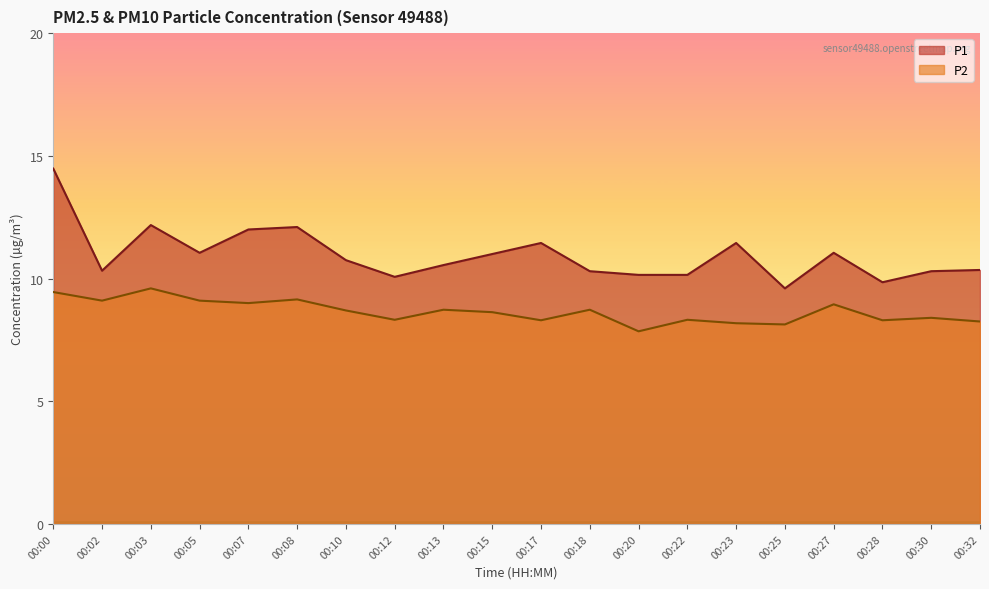

How many lines are shown in the chart?

2